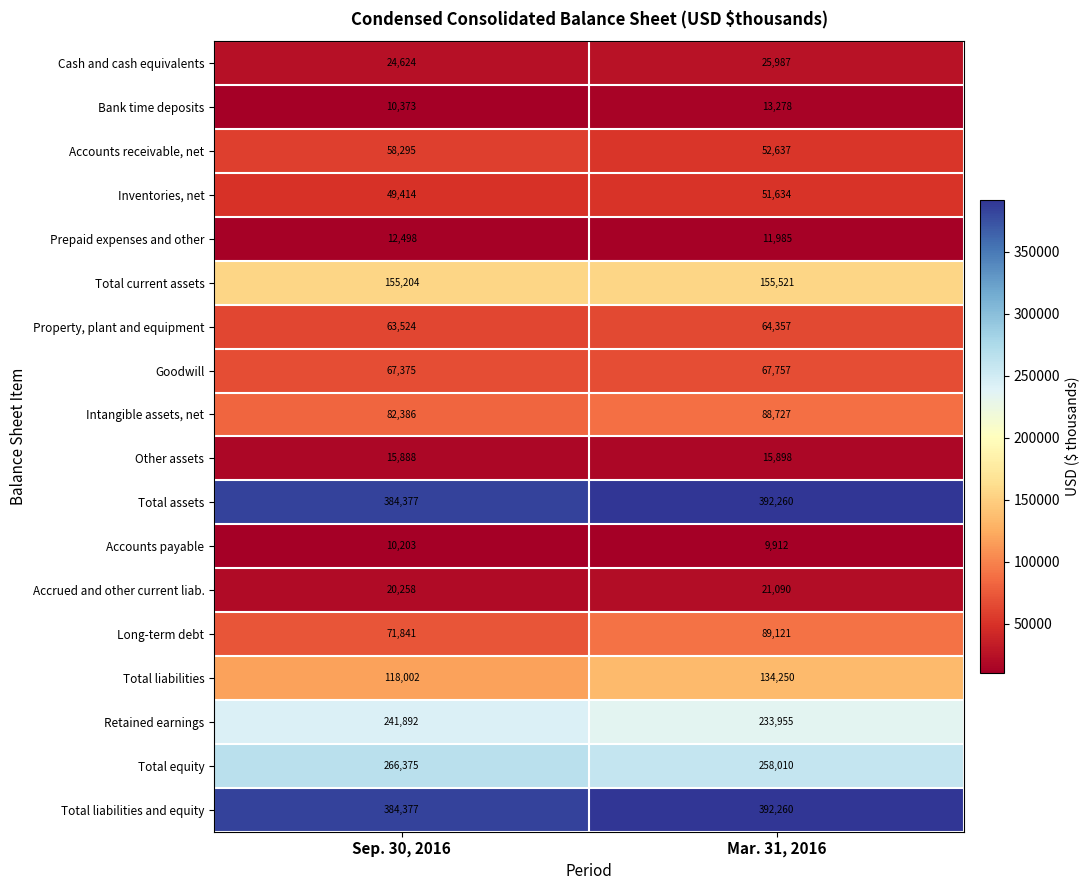

How many data points does each series have?

2